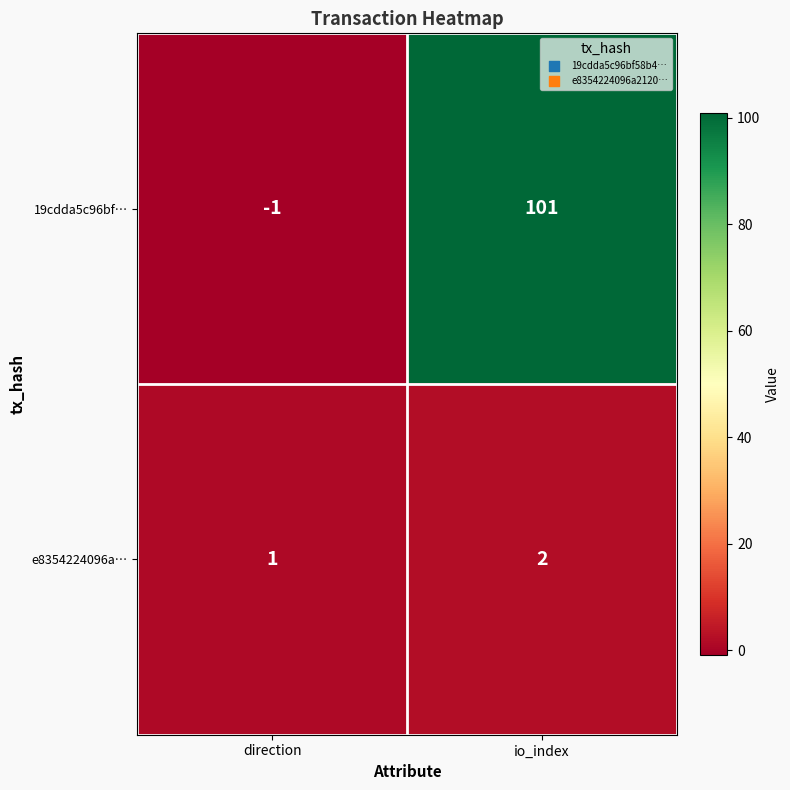

What is the sum of all e8354224096a… values?

3